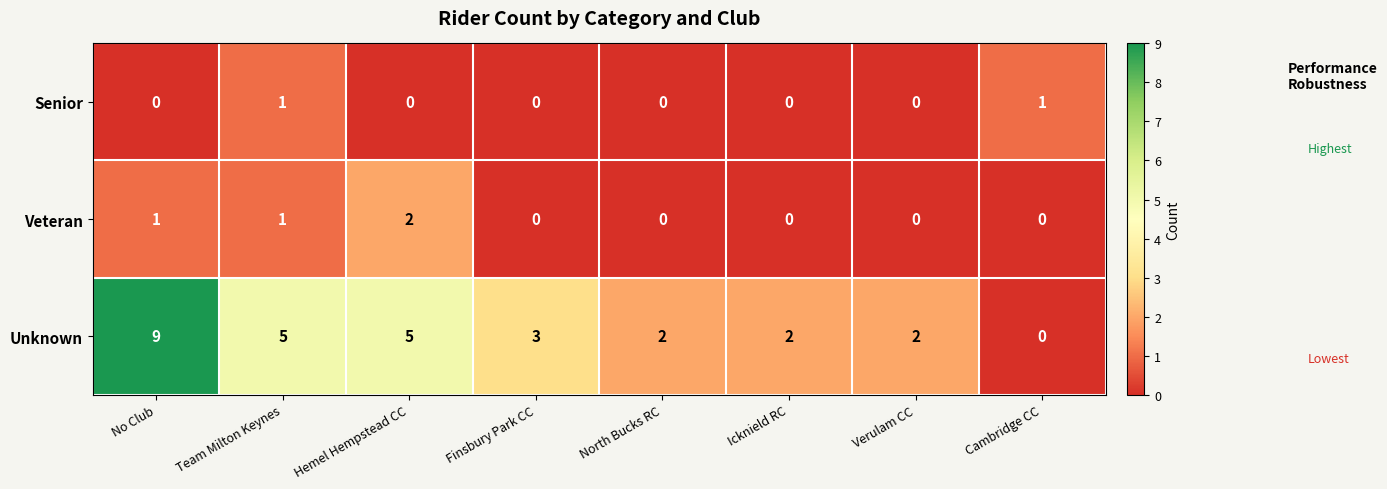

How many positive values does the Senior series have?

2